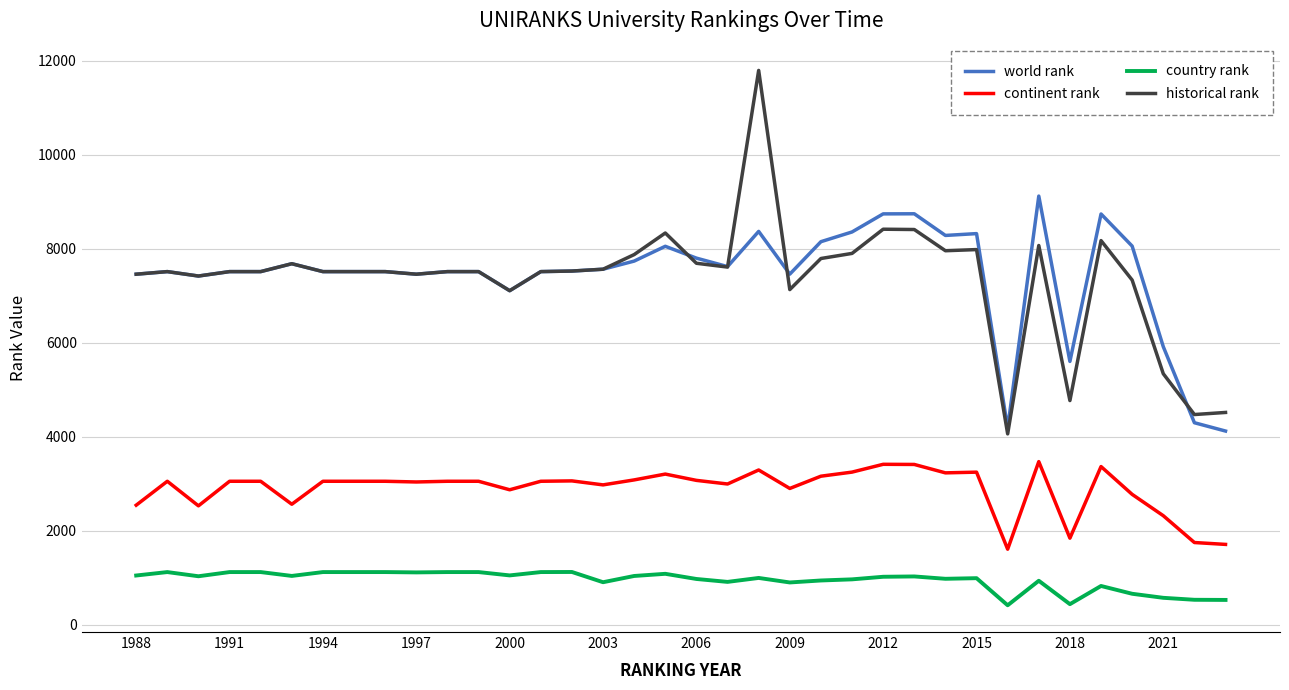

What is the minimum value shown in the chart?

410.0